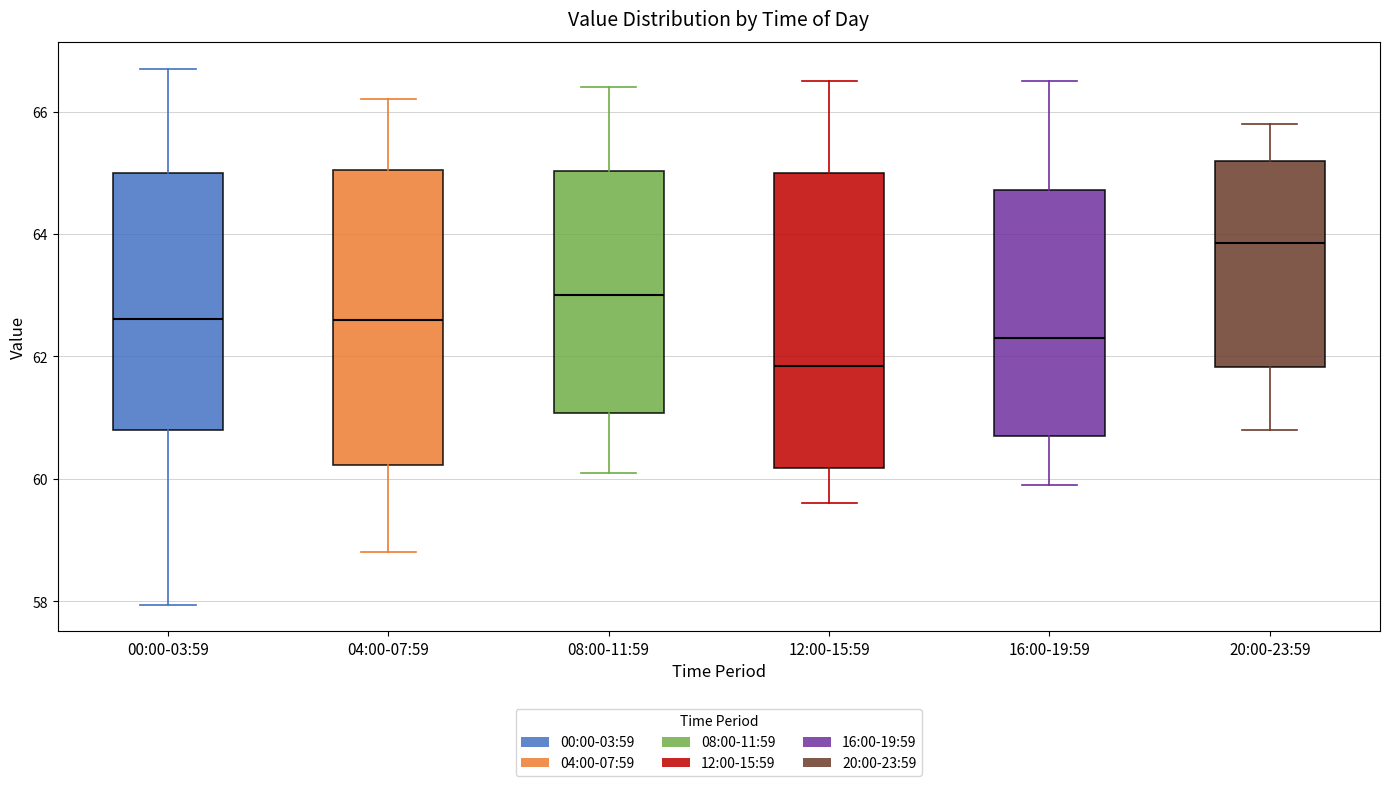

Reading left to right, transcribe this box plot: for each box, give where its median line is, the range the box spans, and where its two whiskers end, as read against the y-axis. The values are not printed on the chart, so give them approximately, as read against the axis.

00:00-03:59: median 62.6, box 60.8 to 65.0, whiskers 58.0 to 66.8
04:00-07:59: median 62.6, box 60.2 to 65.0, whiskers 58.8 to 66.2
08:00-11:59: median 63.0, box 61.0 to 65.0, whiskers 60.2 to 66.4
12:00-15:59: median 61.8, box 60.2 to 65.0, whiskers 59.6 to 66.6
16:00-19:59: median 62.4, box 60.8 to 64.8, whiskers 60.0 to 66.6
20:00-23:59: median 63.8, box 61.8 to 65.2, whiskers 60.8 to 65.8